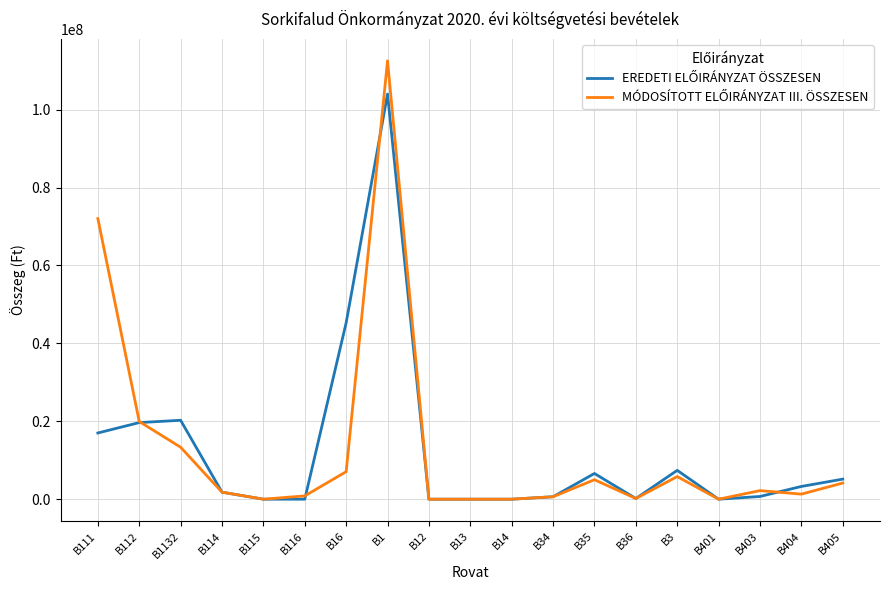

Which label corresponds to the largest value in the chart?

B1